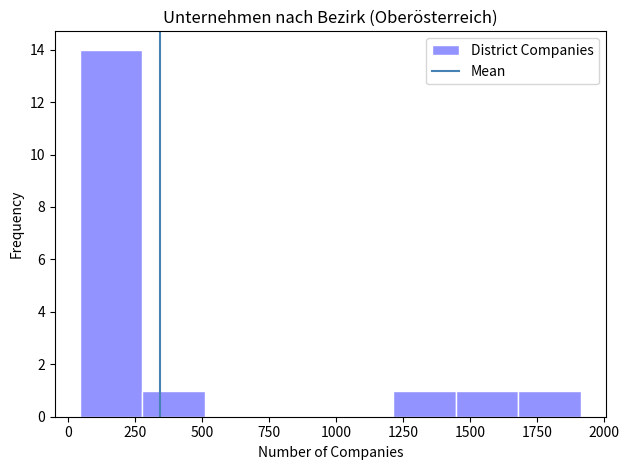

Reading left to right, transcribe this chart: for each bar, give the range it covers on the x-axis and its height. Neither the bar edges nor the heights are printed on the chart, so give them approximately, as read against the axes.

50 to 300: 14
300 to 500: 1
500 to 750: 0
750 to 1000: 0
1000 to 1200: 0
1200 to 1450: 1
1450 to 1700: 1
1700 to 1900: 1